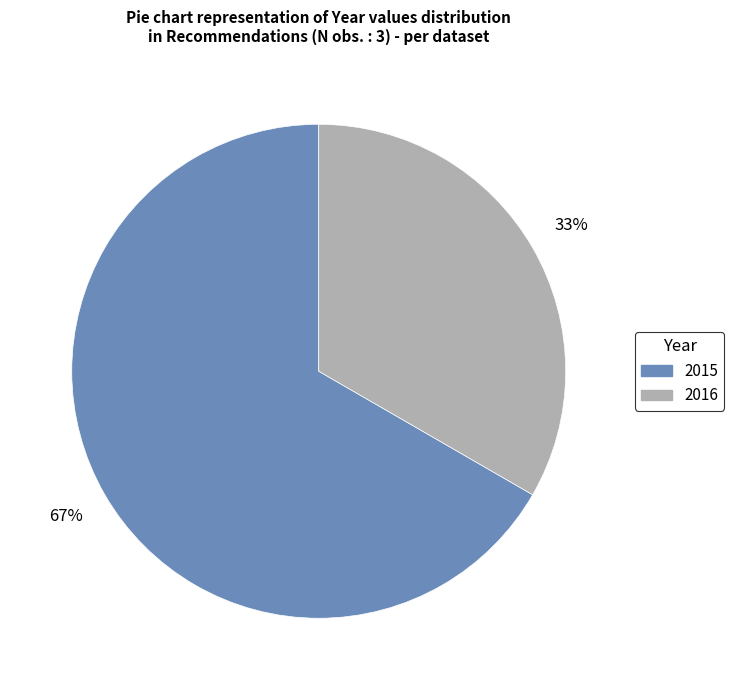

Does any single category account for the majority?

Yes